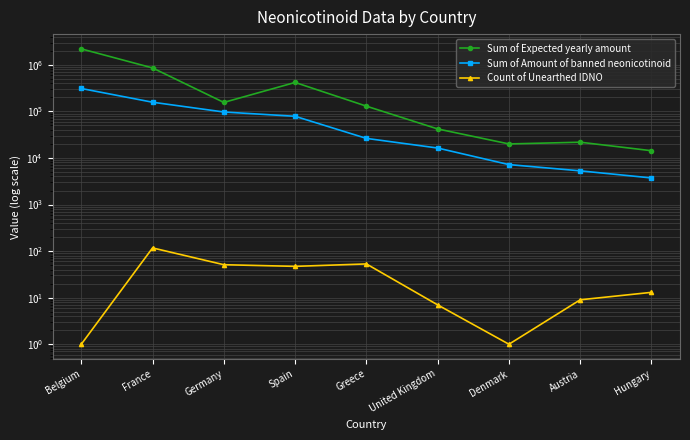

True or false: Count of Unearthed IDNO and Sum of Expected yearly amount intersect in this chart.

False